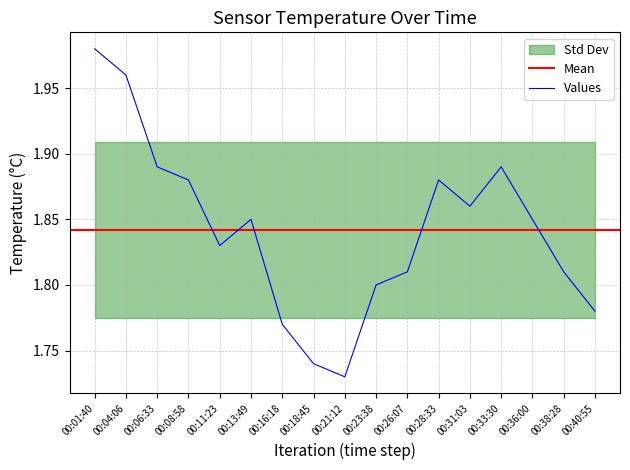

What is the value of the 12th point from the left?

1.9